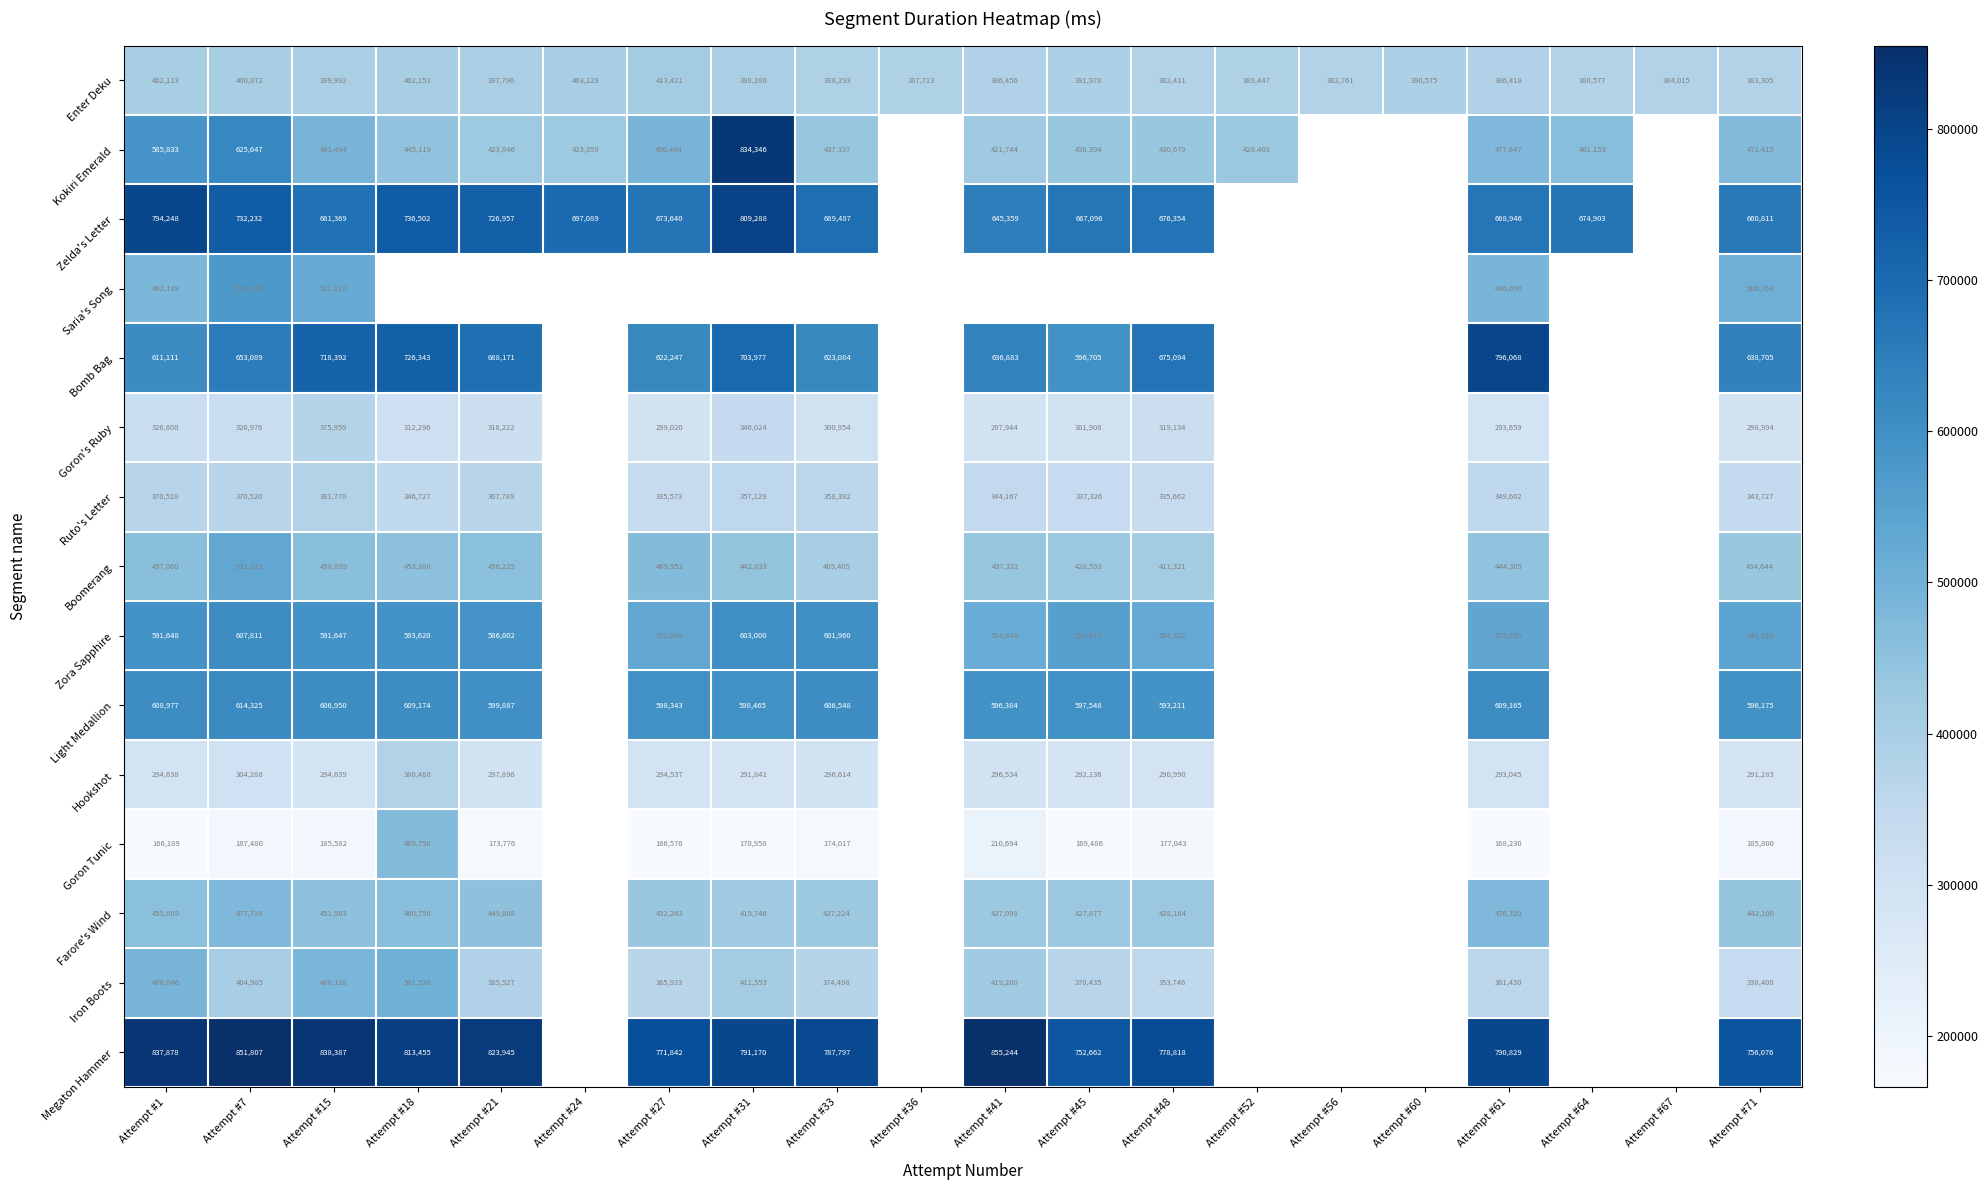

Where does the Enter Deku series first go above 390575?

Attempt #1